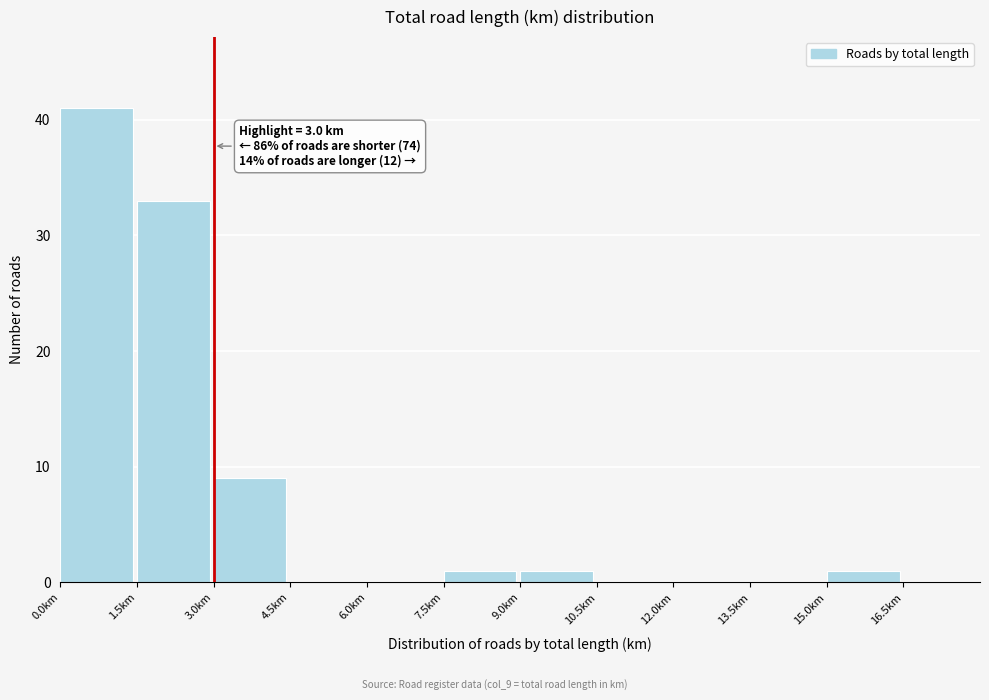

Over which range of the x-axis is the bar tallest?

0.0 to 1.5